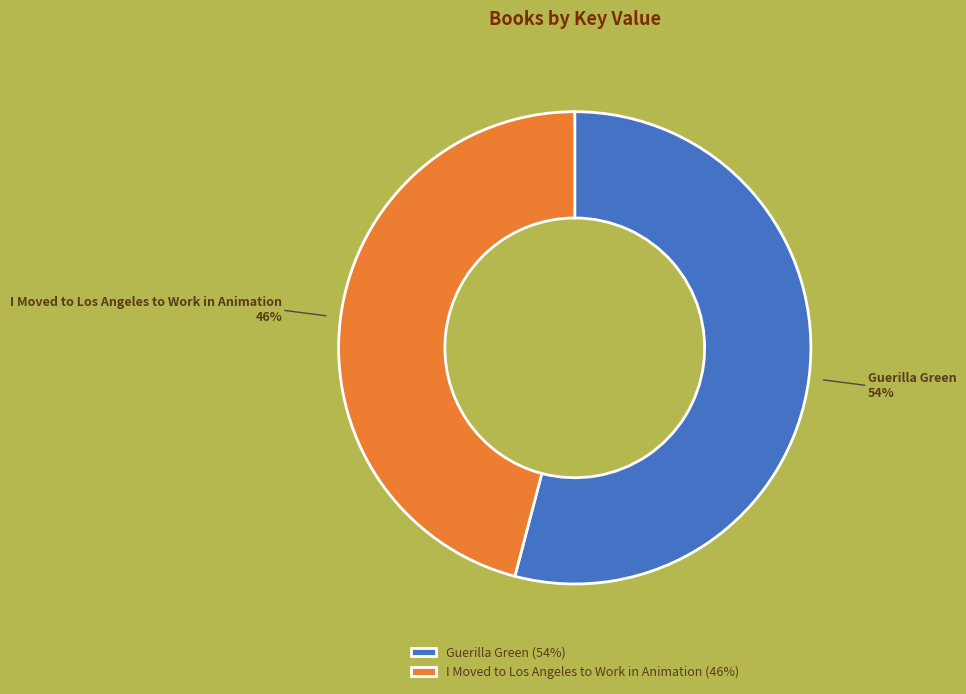

Which slice is the largest?

Guerilla Green